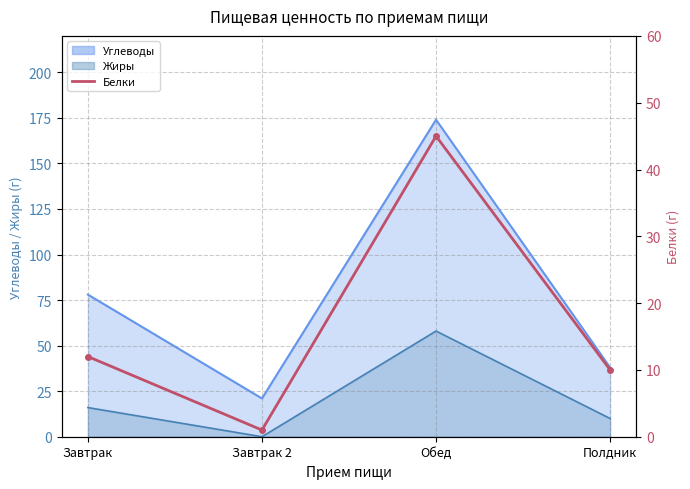

True or false: the data shows 45 at Обед.

True